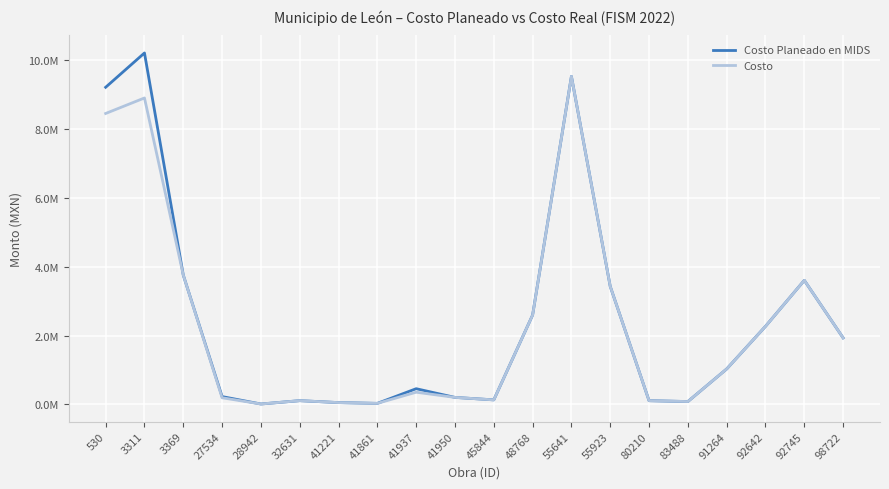

Is this an area chart (filled region under the line)?

No